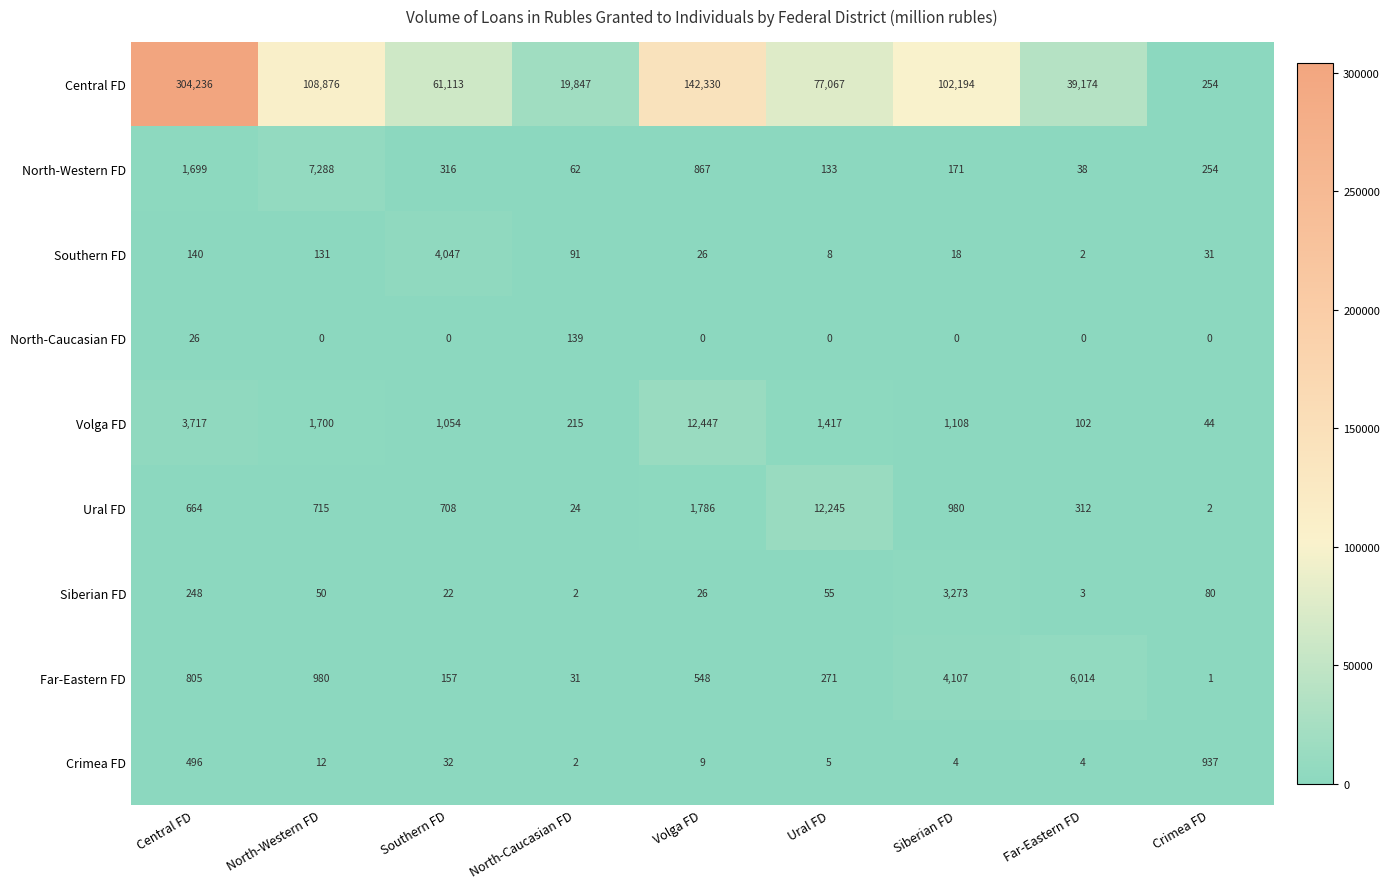

Read the Southern FD value at Central FD.

140